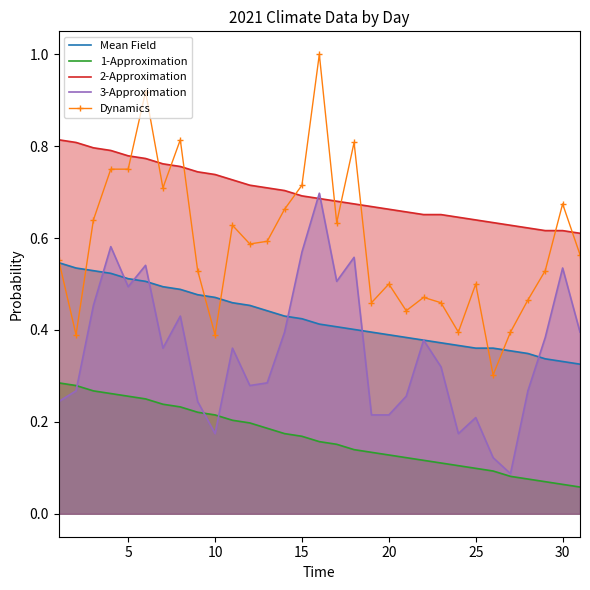

True or false: 3-Approximation and 2-Approximation cross at least once.

True